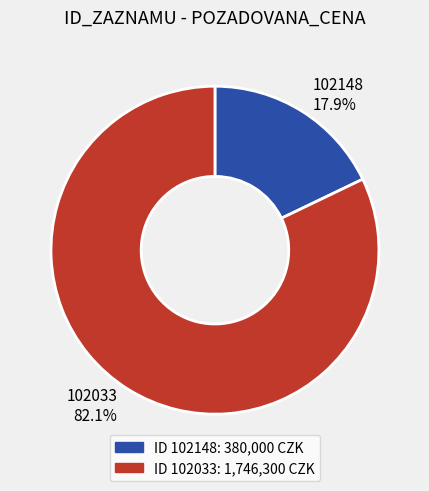

To the nearest percent, what is the difference between the 102148 and 102033 slice percentages?

64%